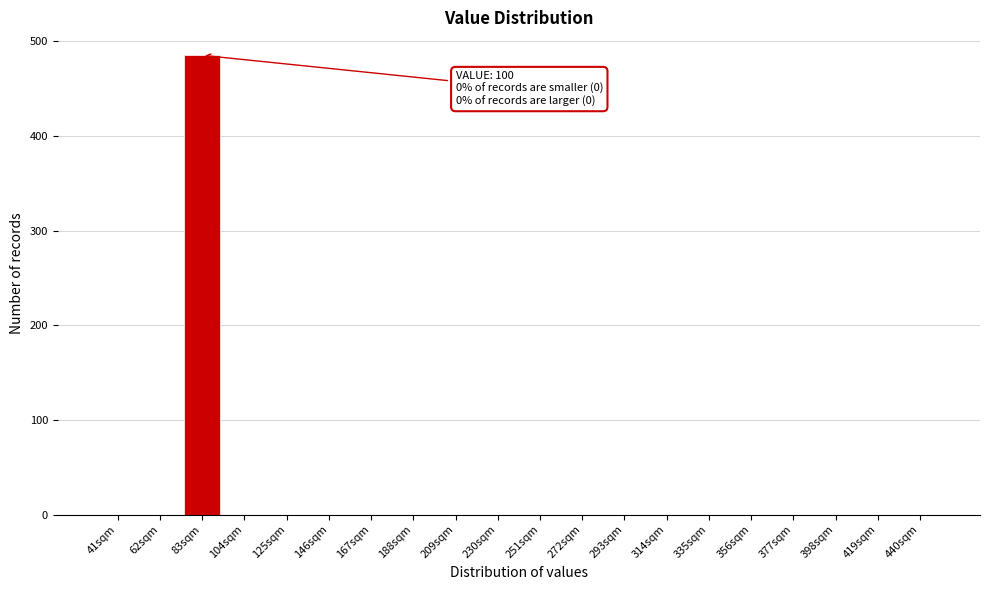

Reading right to left, list all the values displayed in this chart.

440sqm=0	419sqm=0	398sqm=0	377sqm=0	356sqm=0	335sqm=0	314sqm=0	293sqm=0	272sqm=0	251sqm=0	230sqm=0	209sqm=0	188sqm=0	167sqm=0	146sqm=0	125sqm=0	104sqm=0	83sqm=485	62sqm=0	41sqm=0